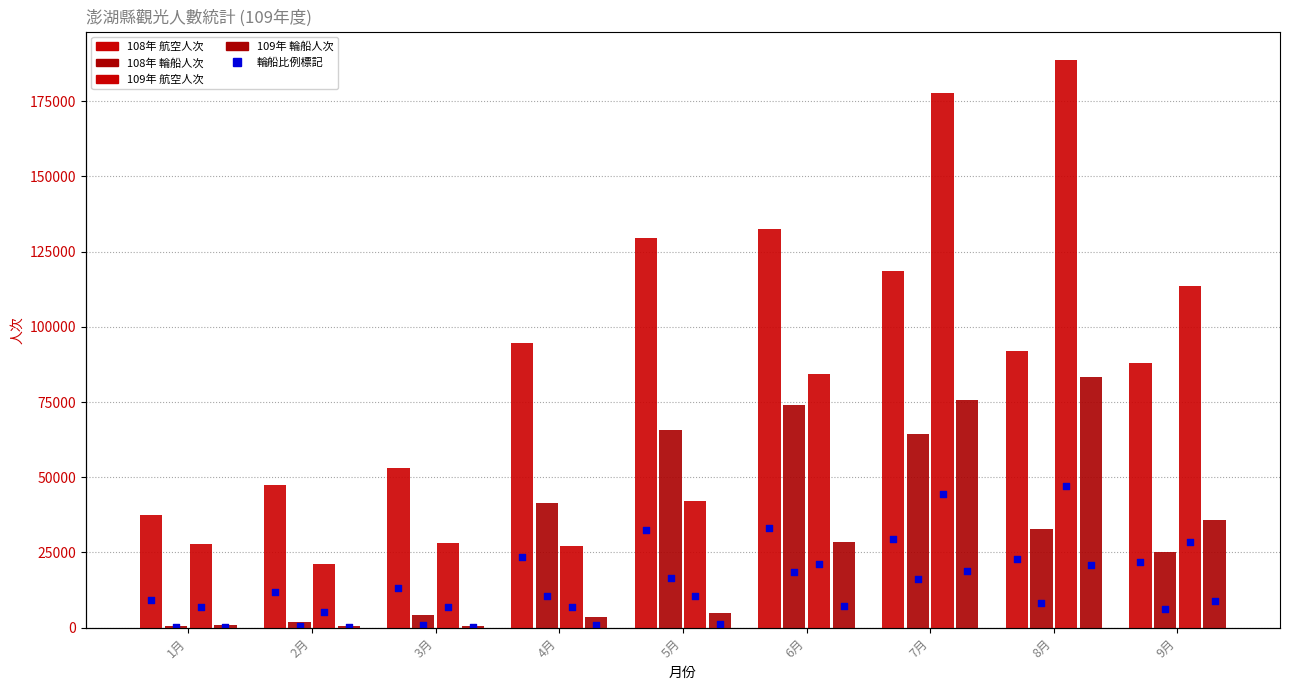

Which series has the largest total across all categories?

108年 航空人次